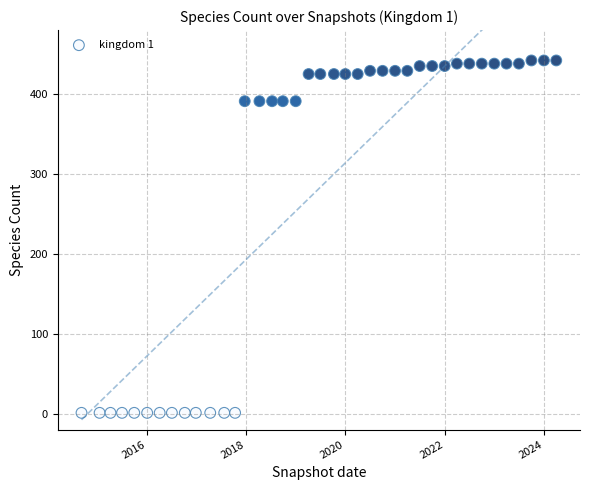

What is the range of Y values (max minus min)?

441